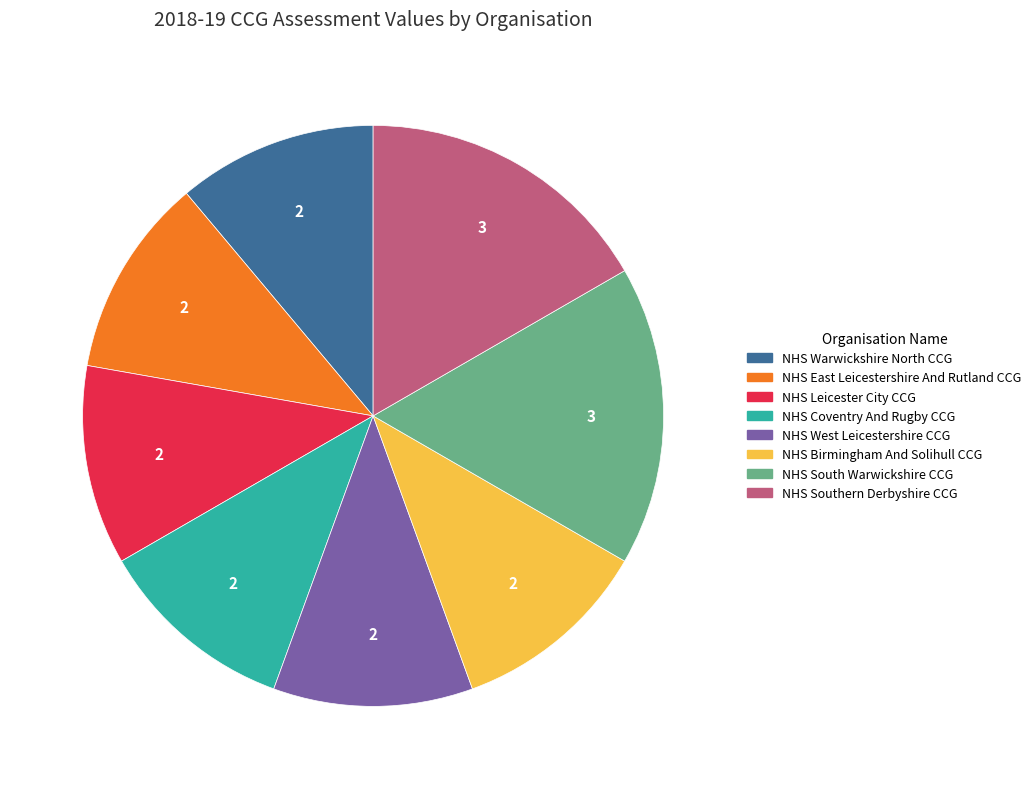

Is it true that NHS Coventry And Rugby CCG is 11% of the pie?

True